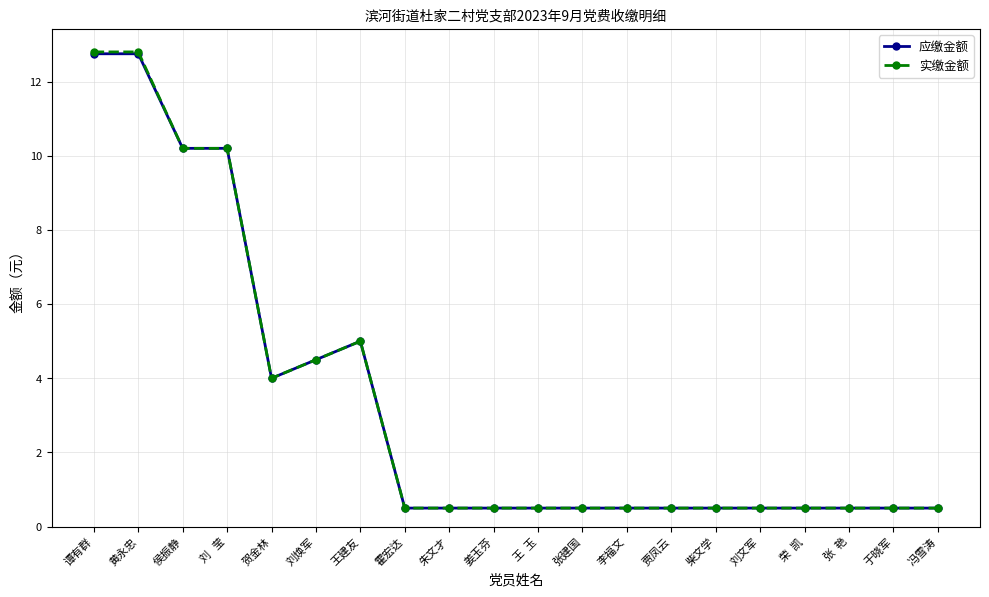

At how many categories does at least one series exceed 3?

7